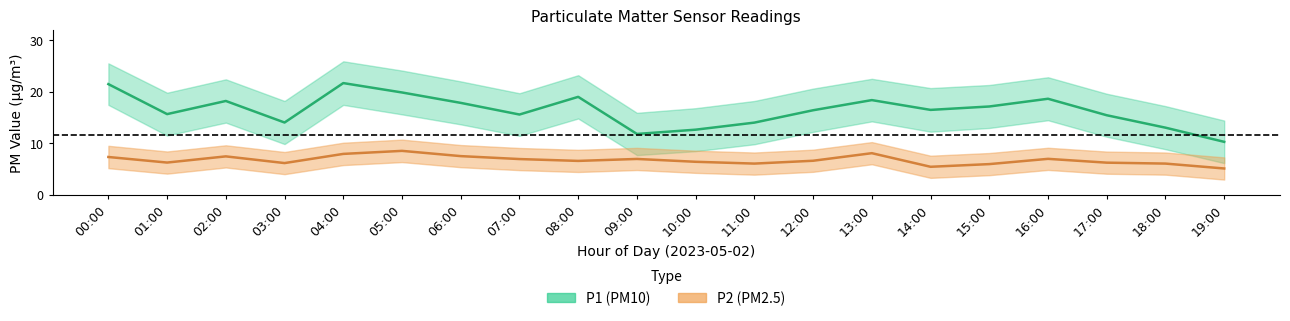

What is the sum of the P1 values at 15:00 and 13:00?

35.5